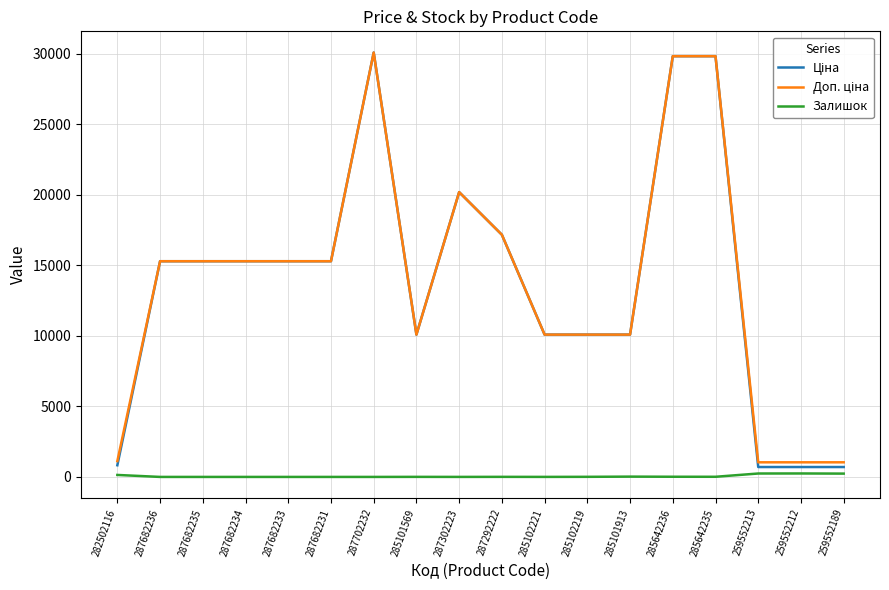

What is the spread (max minus min) of values at 287682231?

15288.0